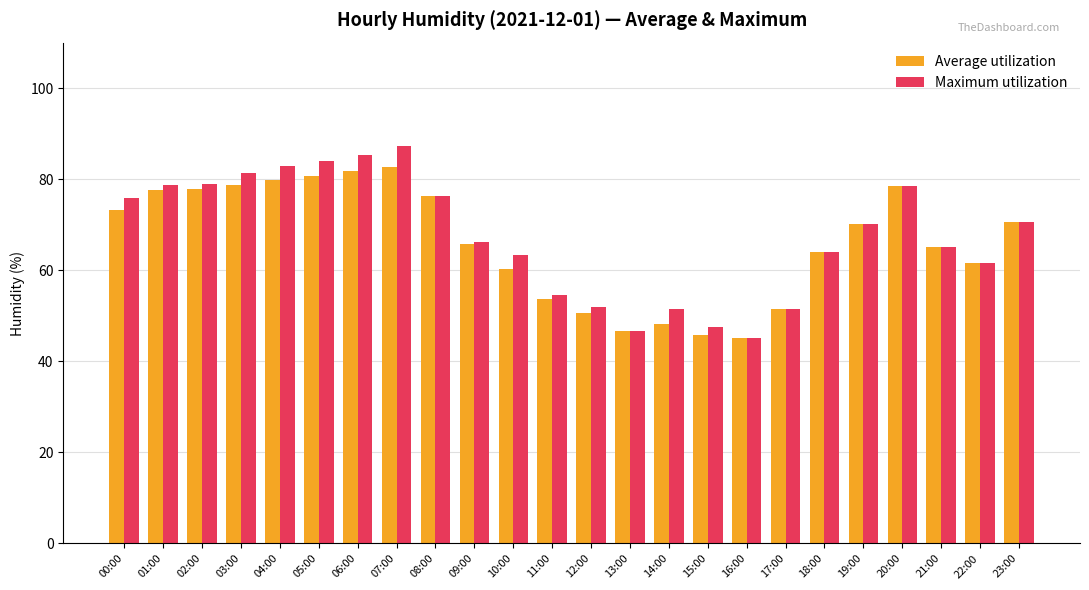

True or false: Maximum utilization has a value of 47.6 at 15:00.

True